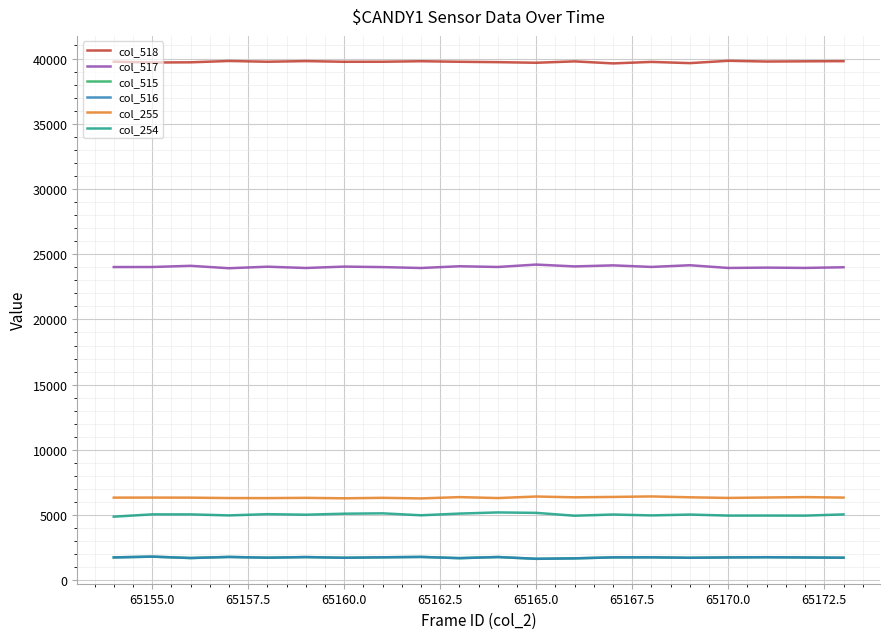

True or false: col_516 has more than 0 points higher than both neighbors.

True